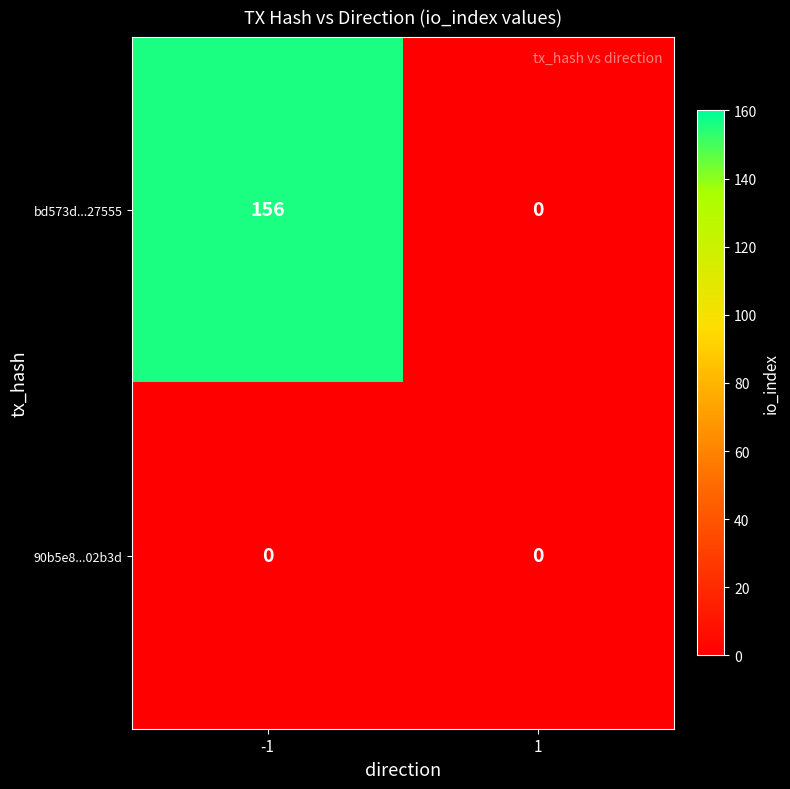

The value of bd573d...27555 at -1 is 156. True or false?

True